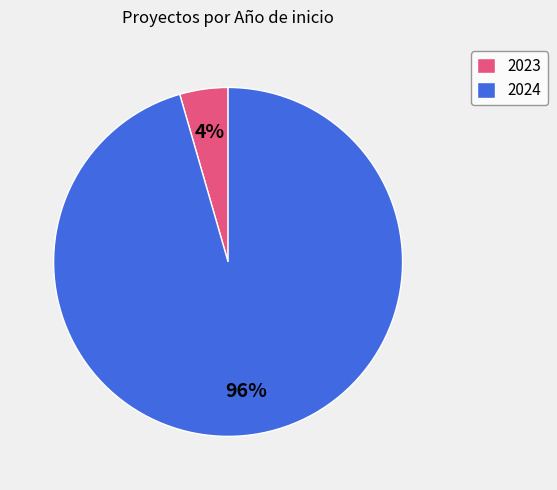

Which has a higher value, 2023 or 2024?

2024